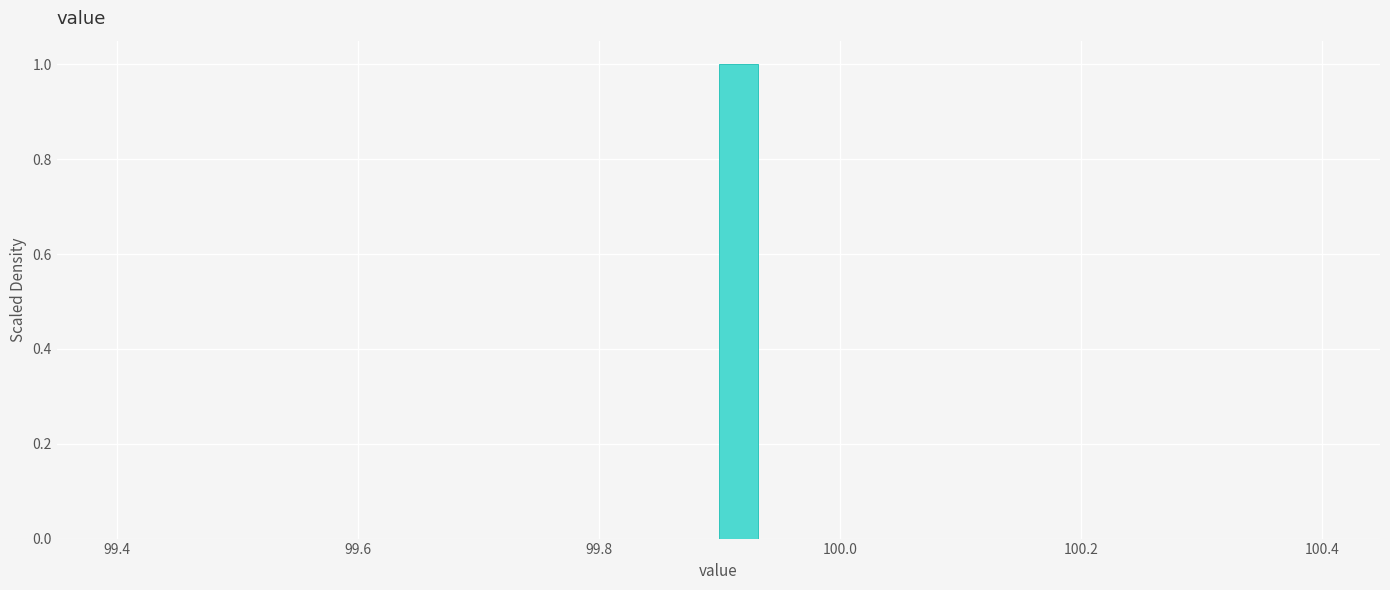

Read against the x-axis, roughly where is the centre of the tallest bar?

99.92